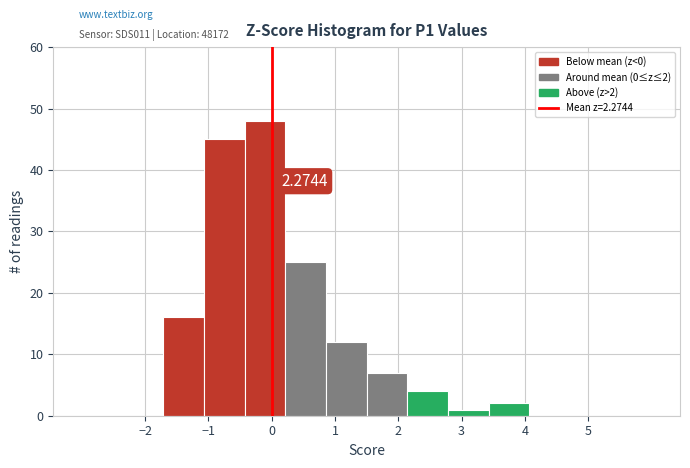

Which range on the x-axis has the tallest bar?

-0.4 to 0.2